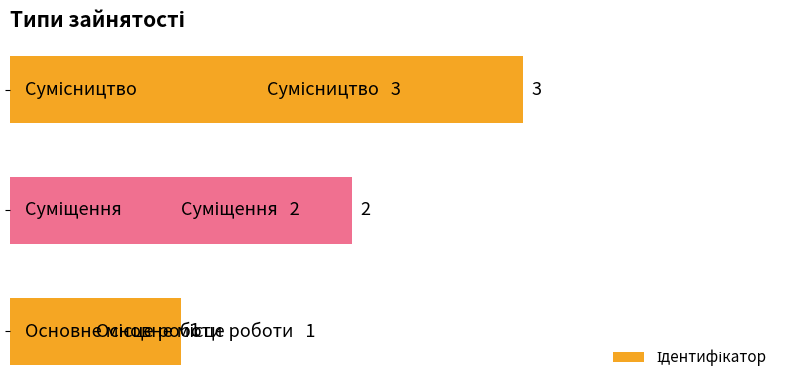

What is the greatest value displayed?

3